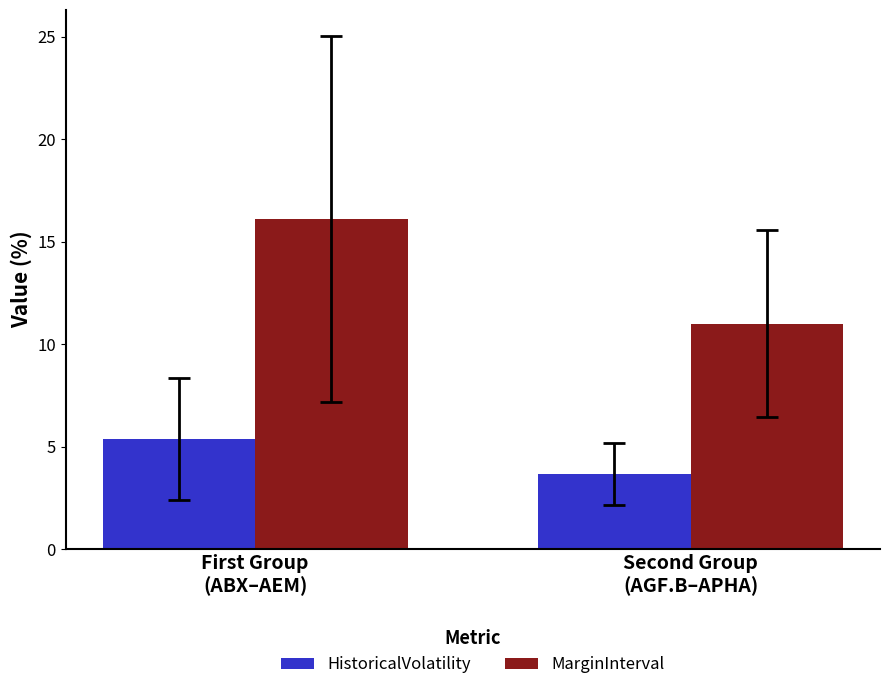

How many values in the MarginInterval series are below 16?

1